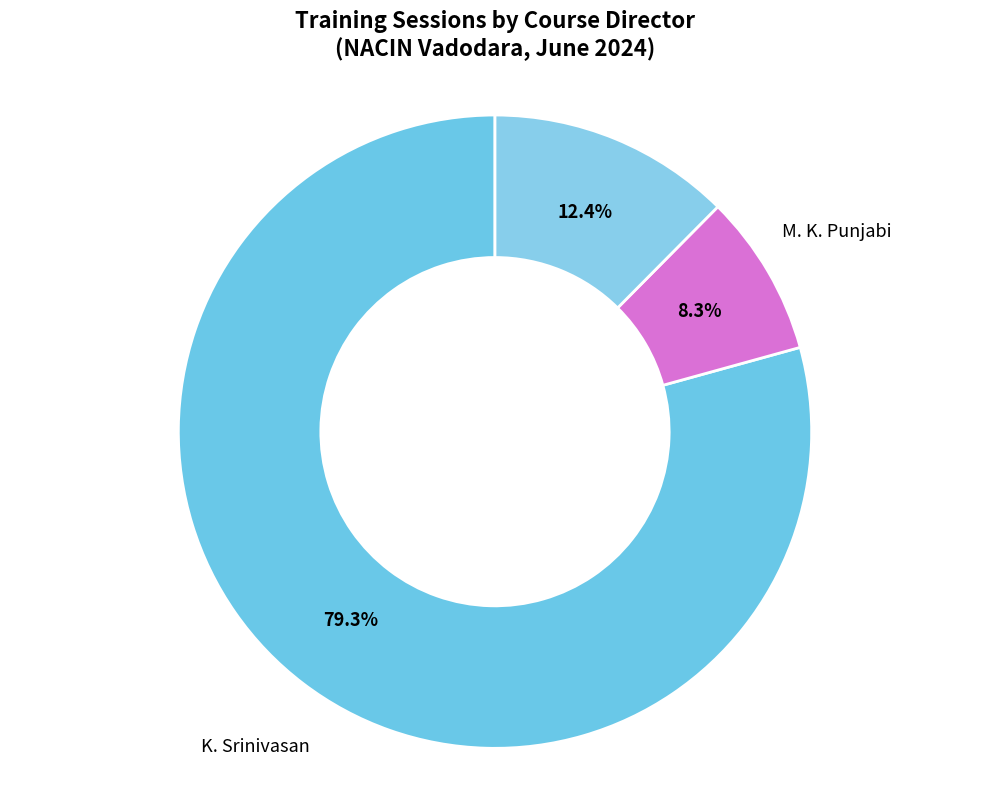

How many segments does this pie chart have?

3